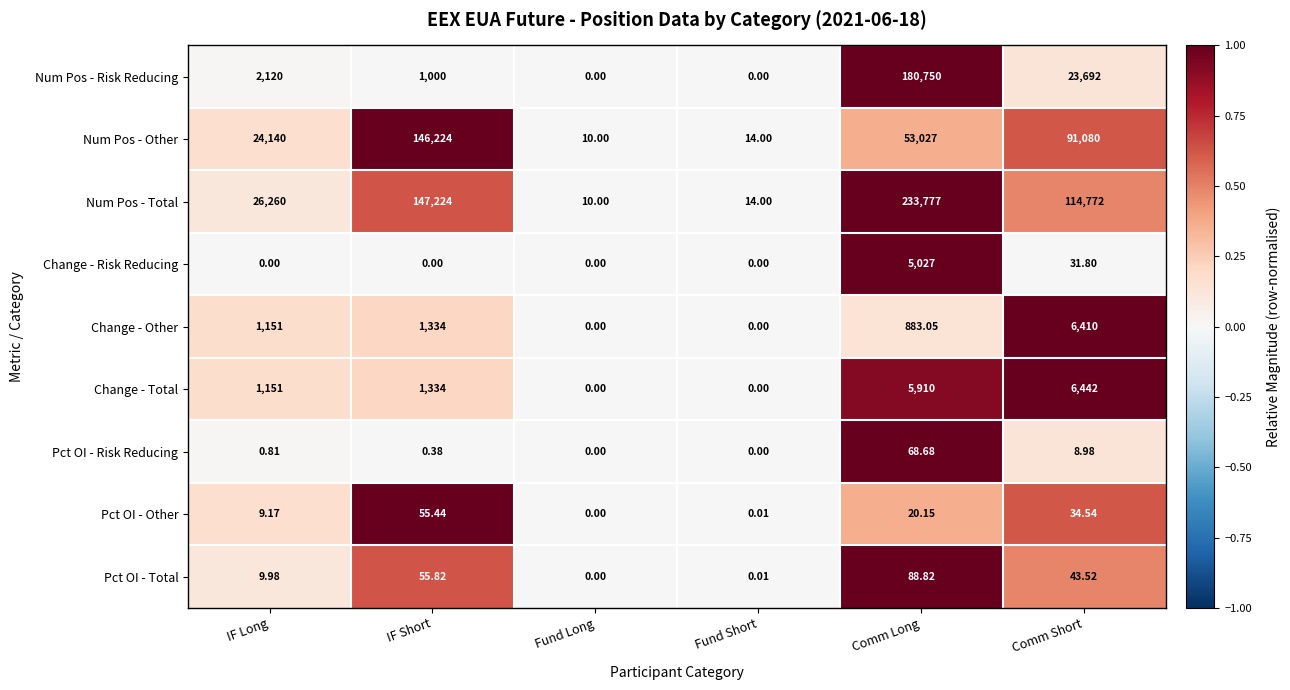

Which series has the largest total across all categories?

Num Pos - Total